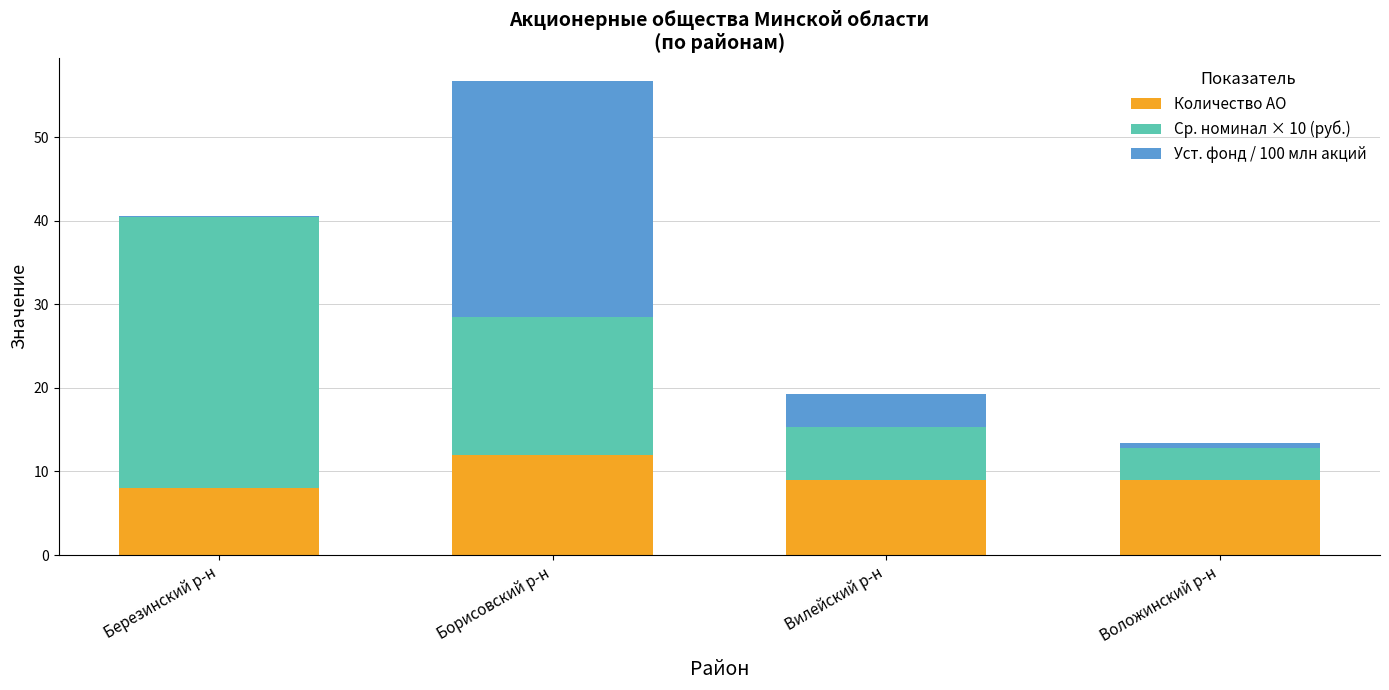

What are all the series names shown in the legend?

Количество АО, Ср. номинал × 10 (руб.), Уст. фонд / 100 млн акций